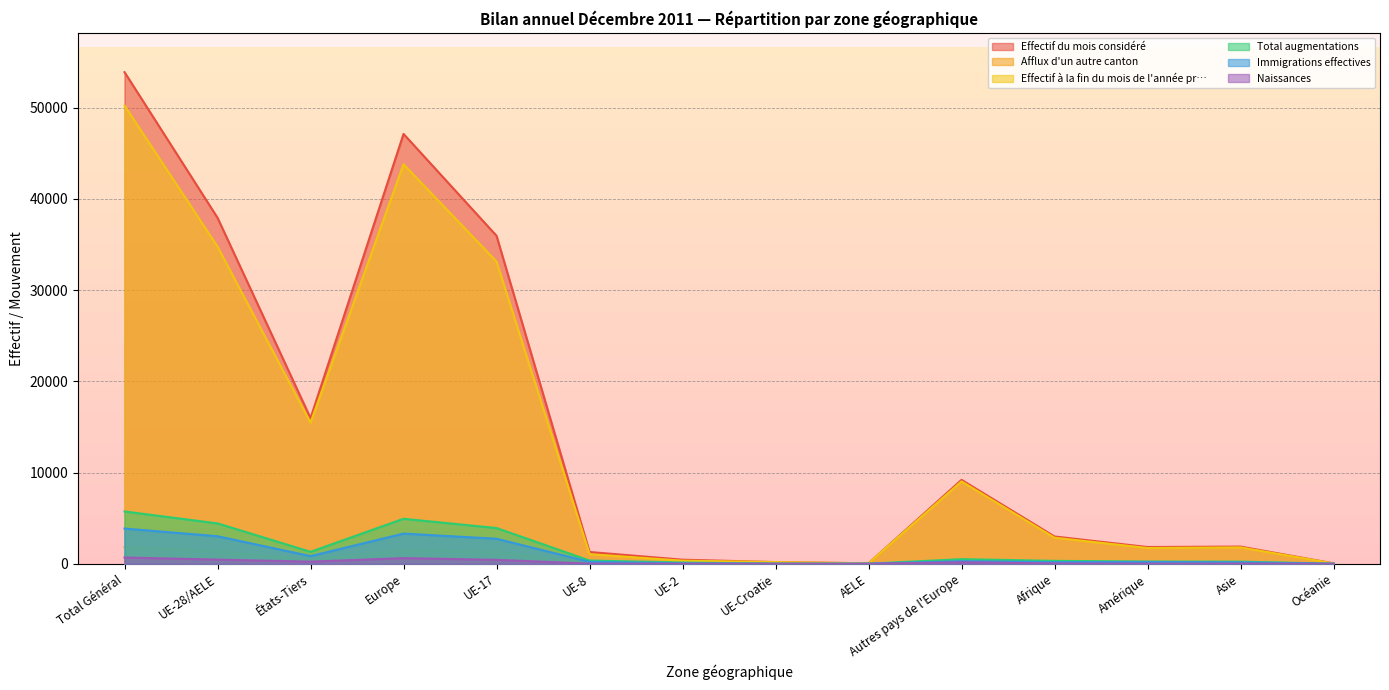

The Naissances series shows 430 at UE-17. True or false?

True